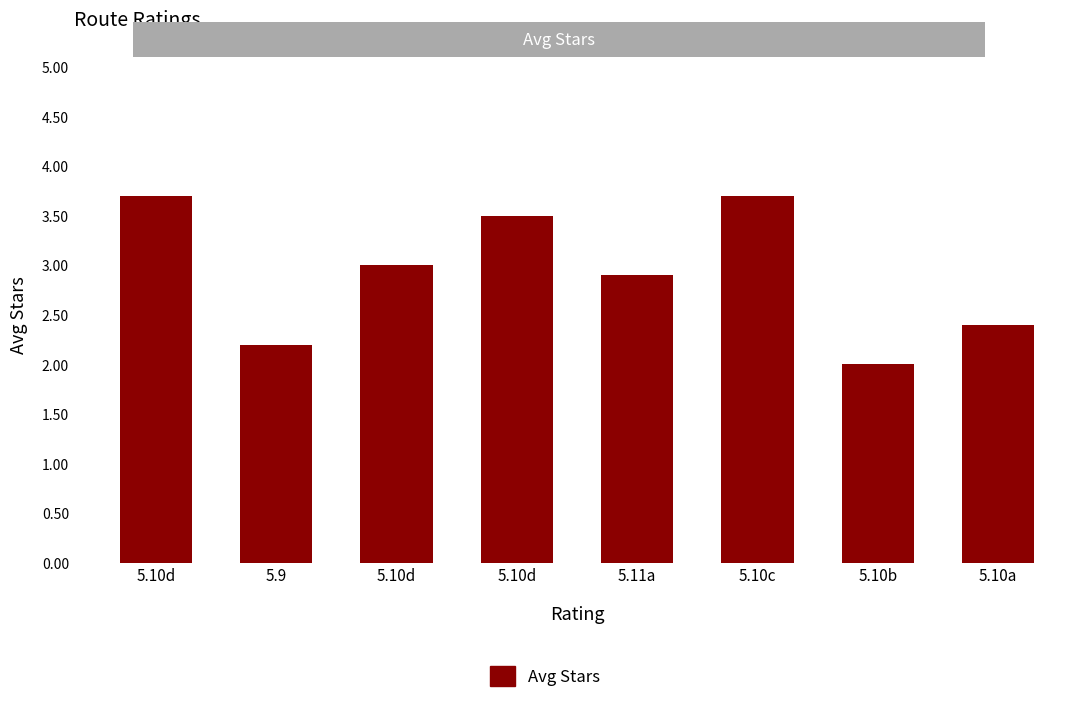

What is the difference between the values at 5.10c and 5.11a?

0.8